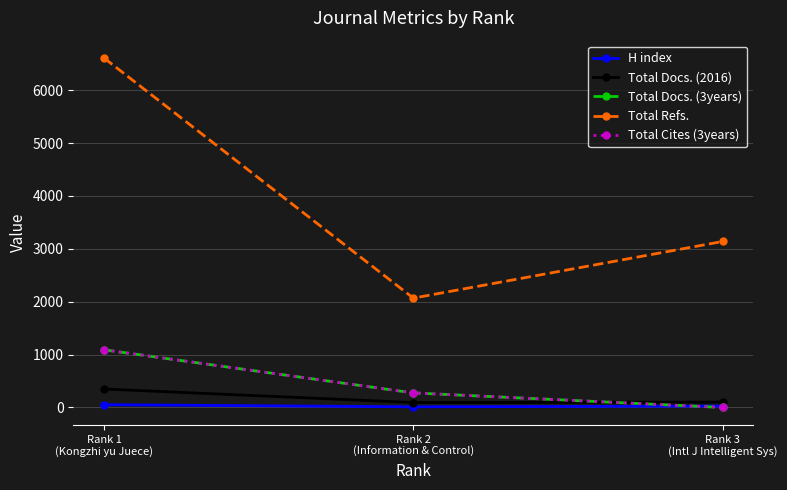

What is the difference between the highest and lowest values at Rank 3
(Intl J Intelligent Sys)?

3139